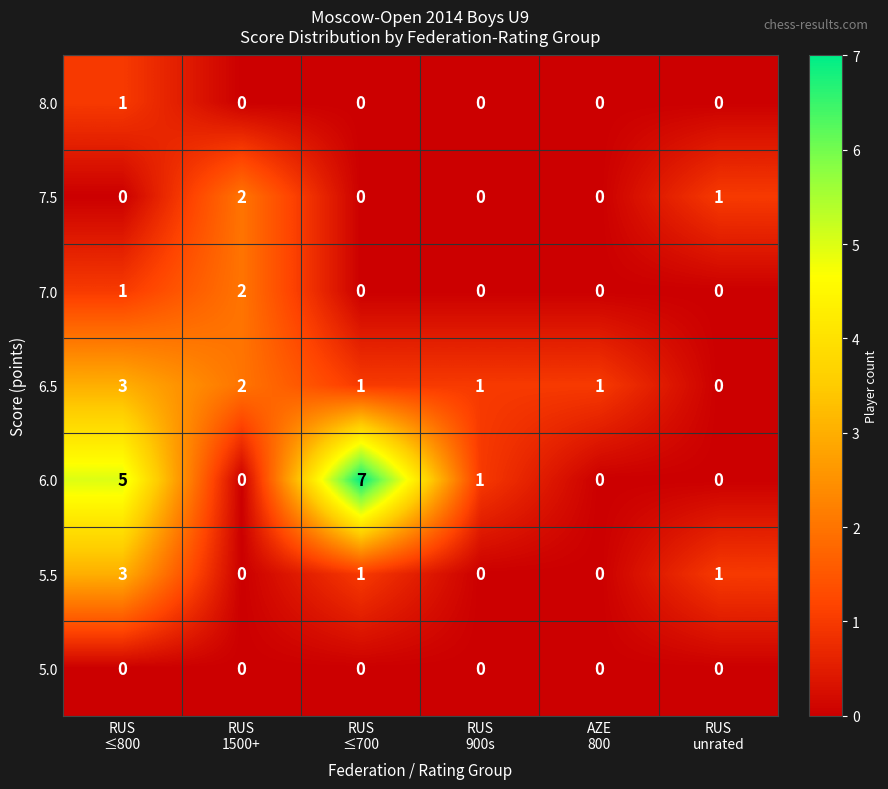

How many categories are shown in the chart?

6